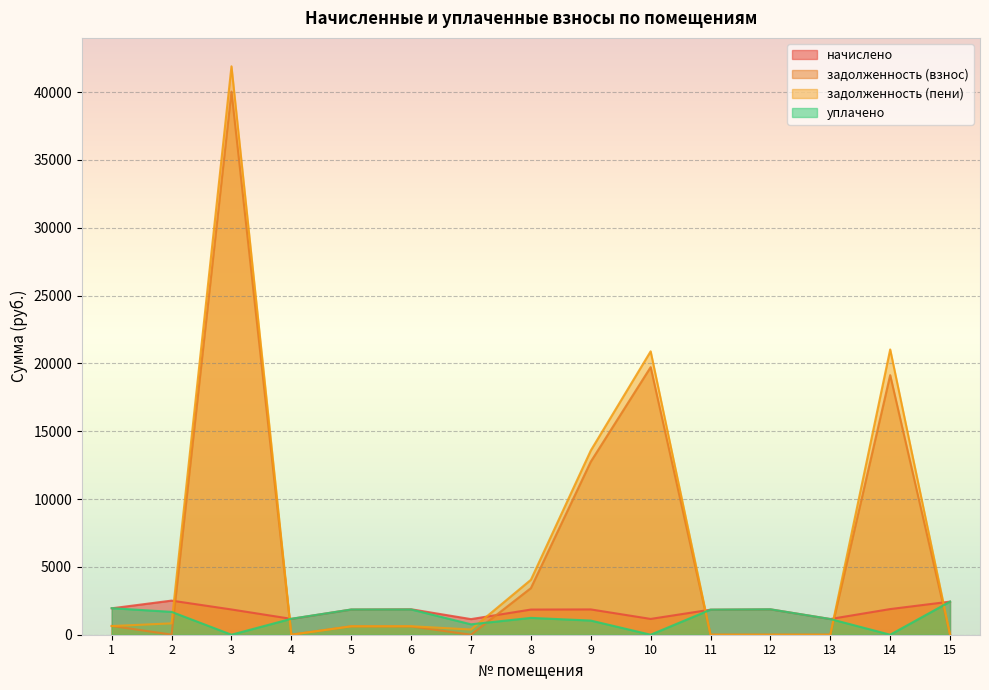

Between 4 and 8, which is larger?

8